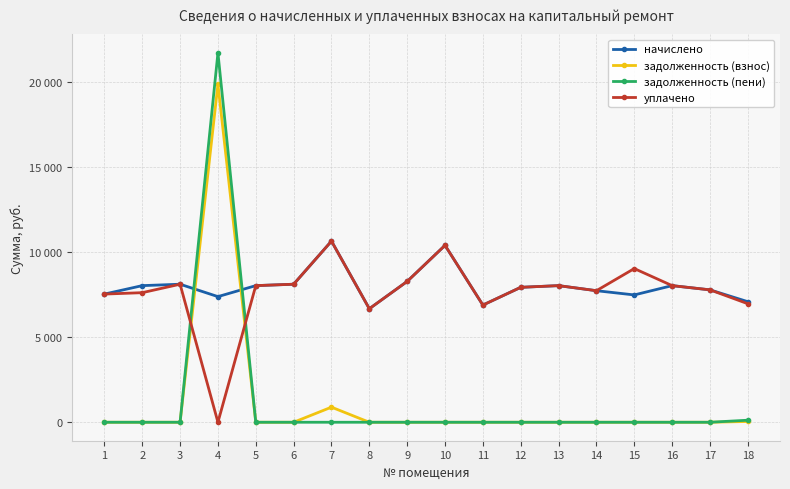

Is it true that задолженность (пени) equals 0.0 at 9?

True